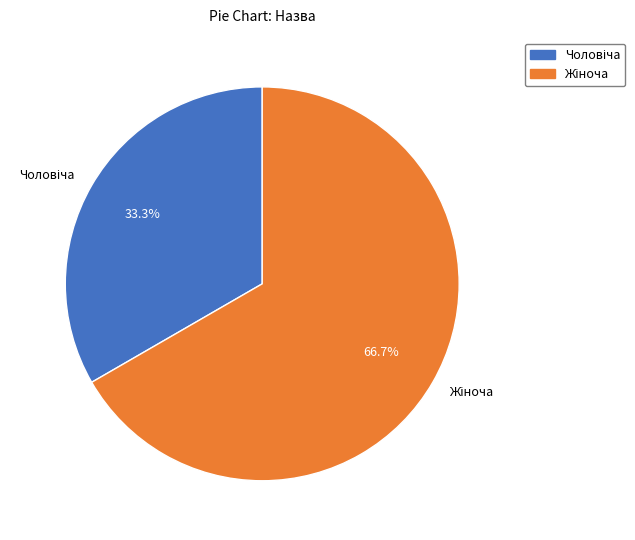

Is there any slice that represents more than half of the pie?

Yes